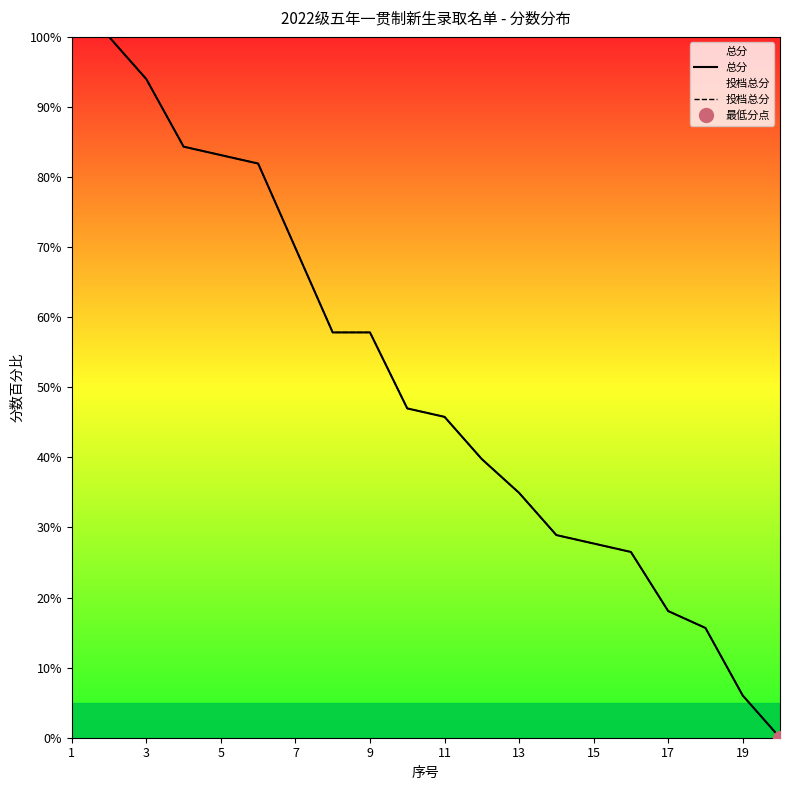

How many positive values does the 投档总分 series have?

19